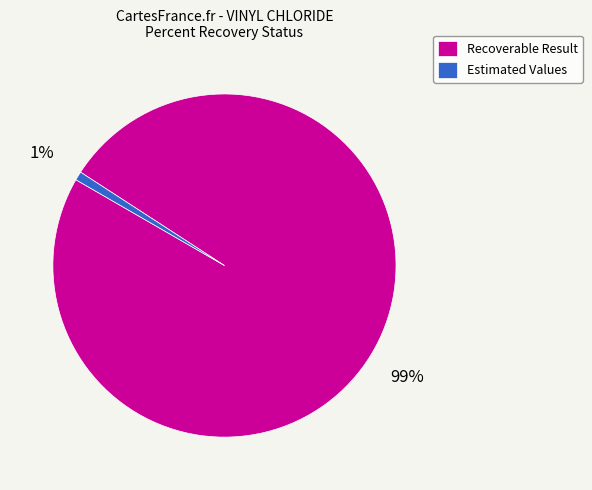

Count the number of slices in the pie.

2